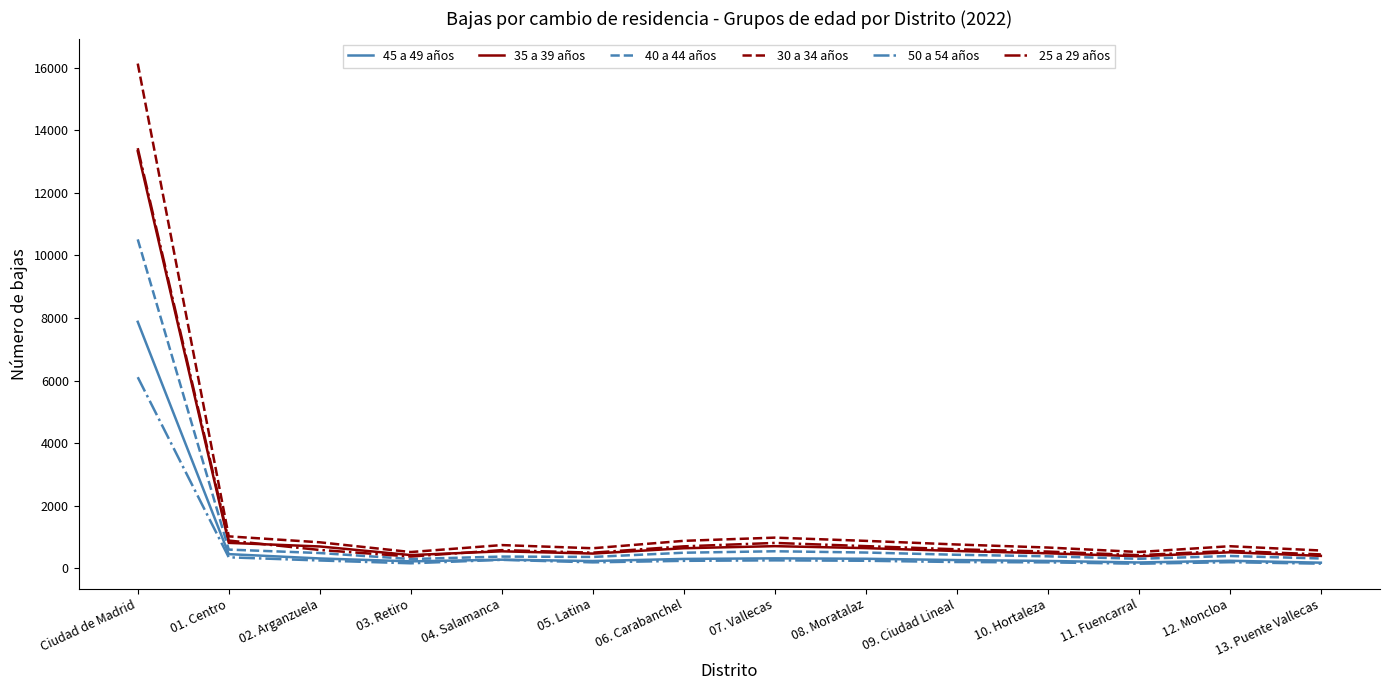

Which series has the largest range (max minus min)?

30 a 34 años